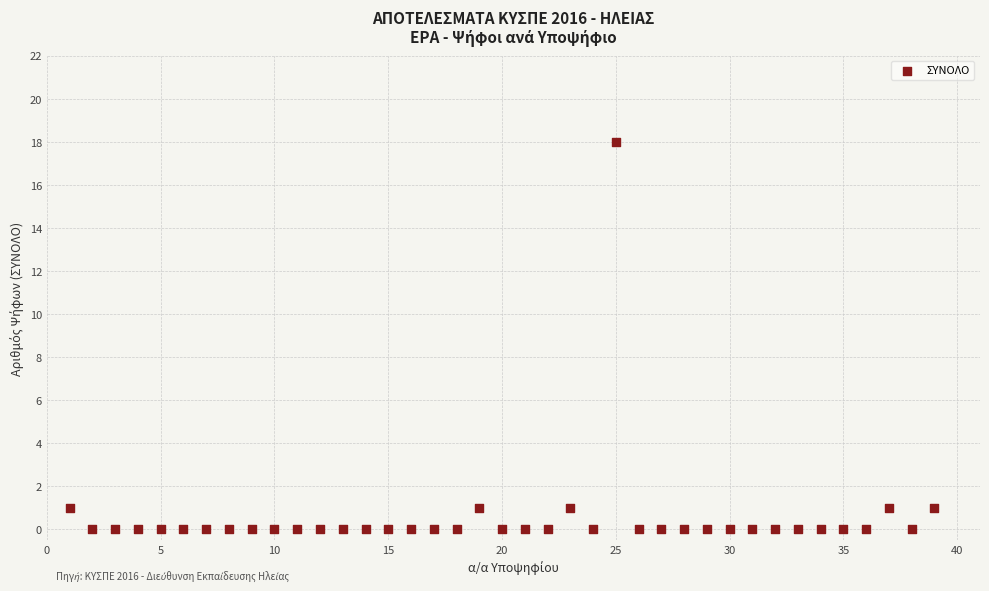

What is the range of X values (max minus min)?

38